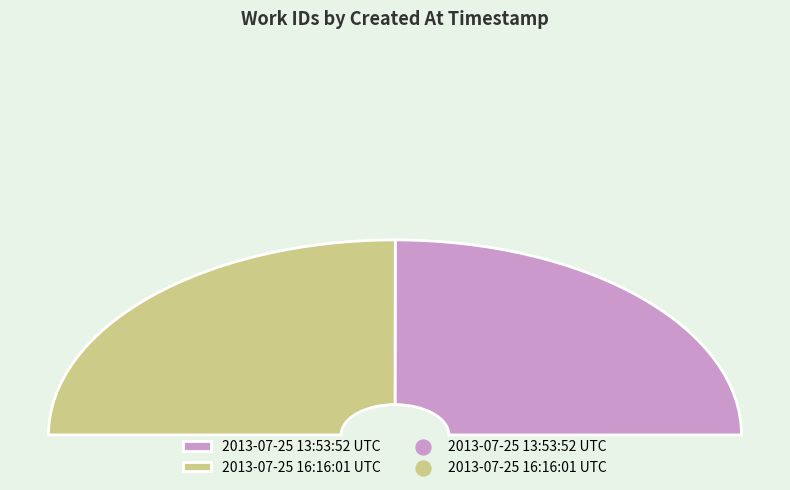

Does 2013-07-25 13:53:52 UTC account for over 50% of the chart?

No